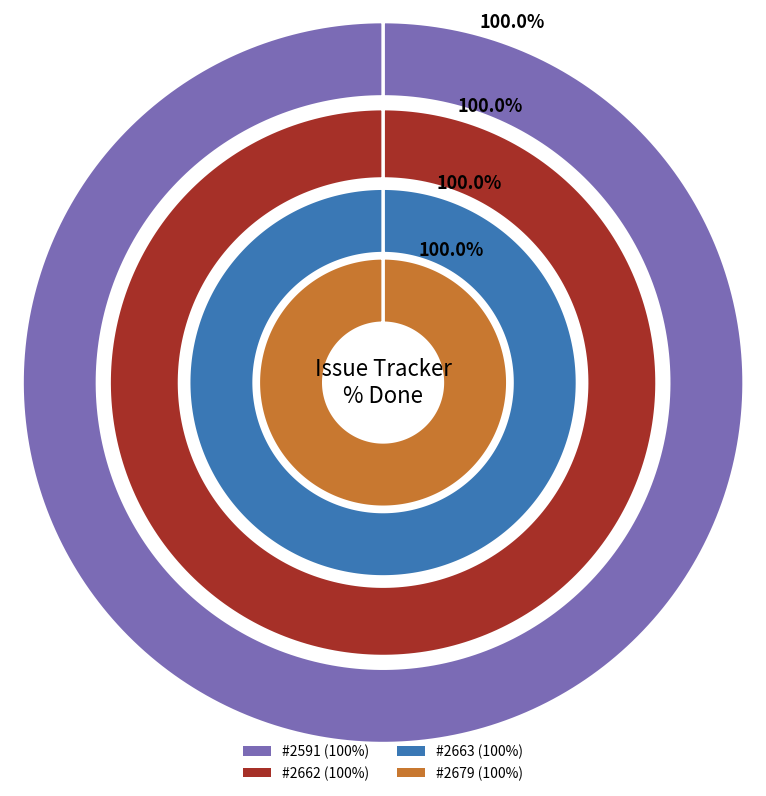

What is the largest slice in the pie chart?

2591